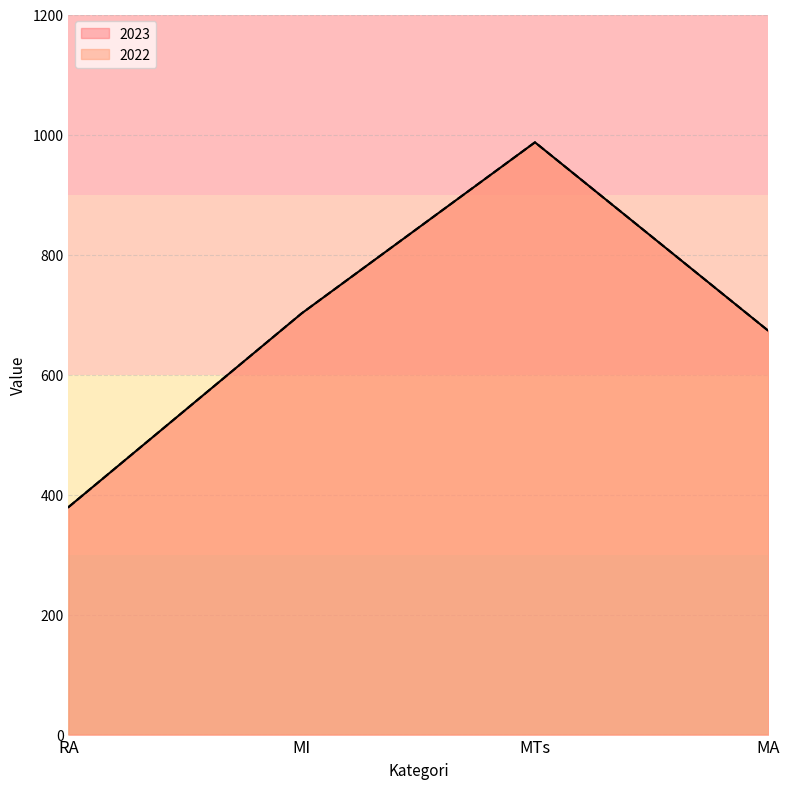

At how many categories does at least one series exceed 881?

1